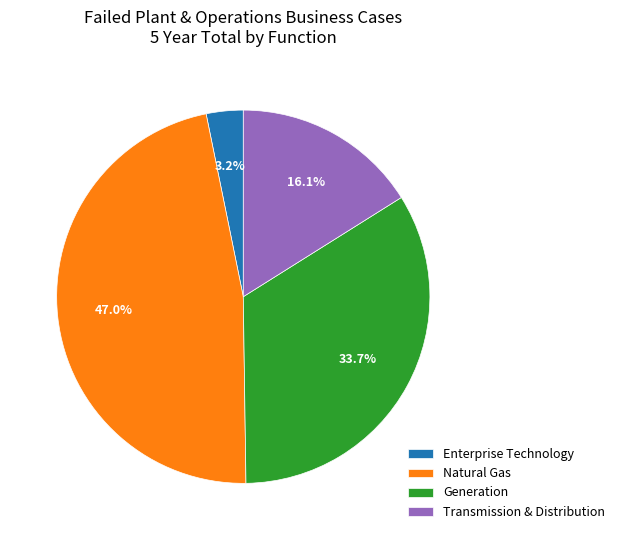

Is it true that Enterprise Technology is 3% of the pie?

True